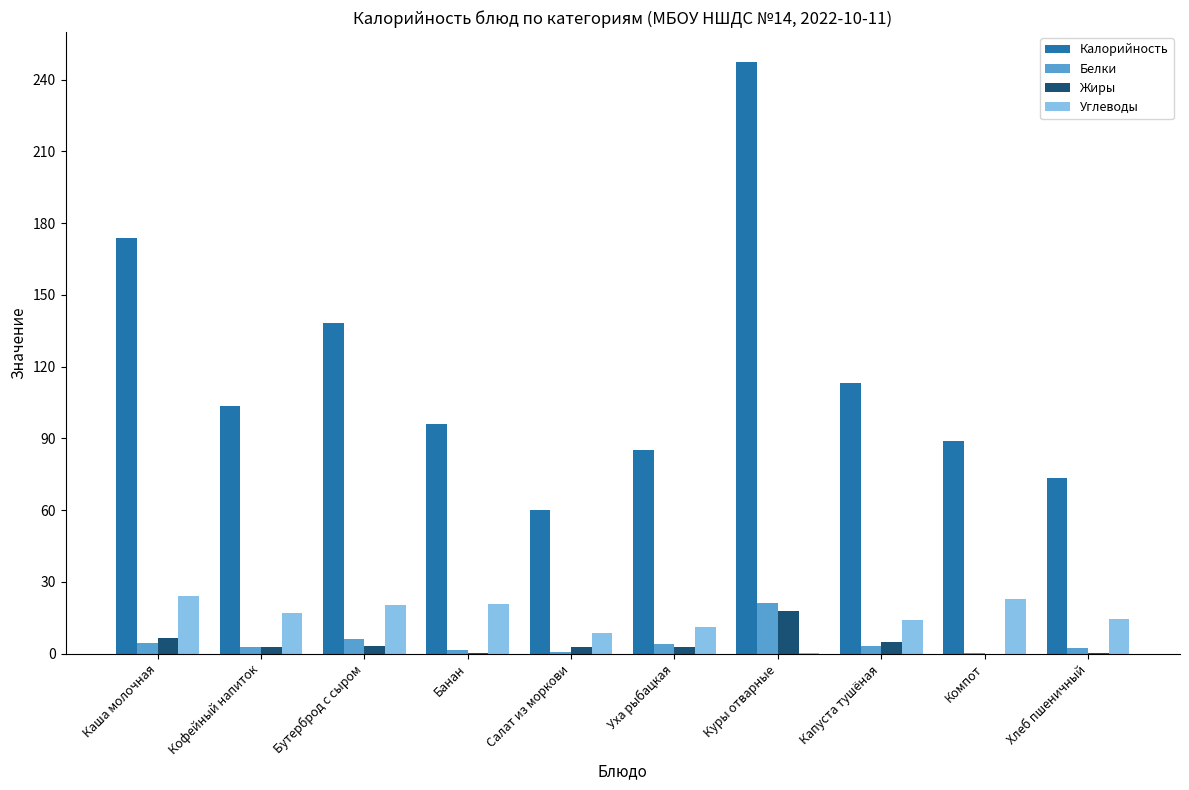

Is it true that Белки equals 13.2 at Куры отварные?

False